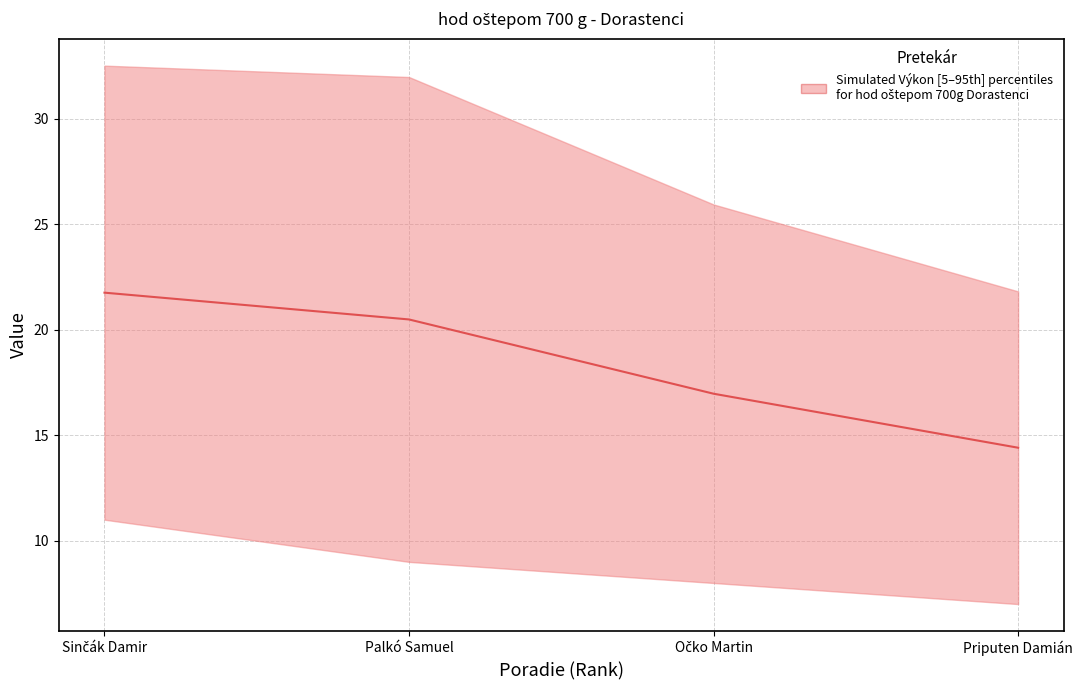

What position from the left is Sinčák Damir?

1